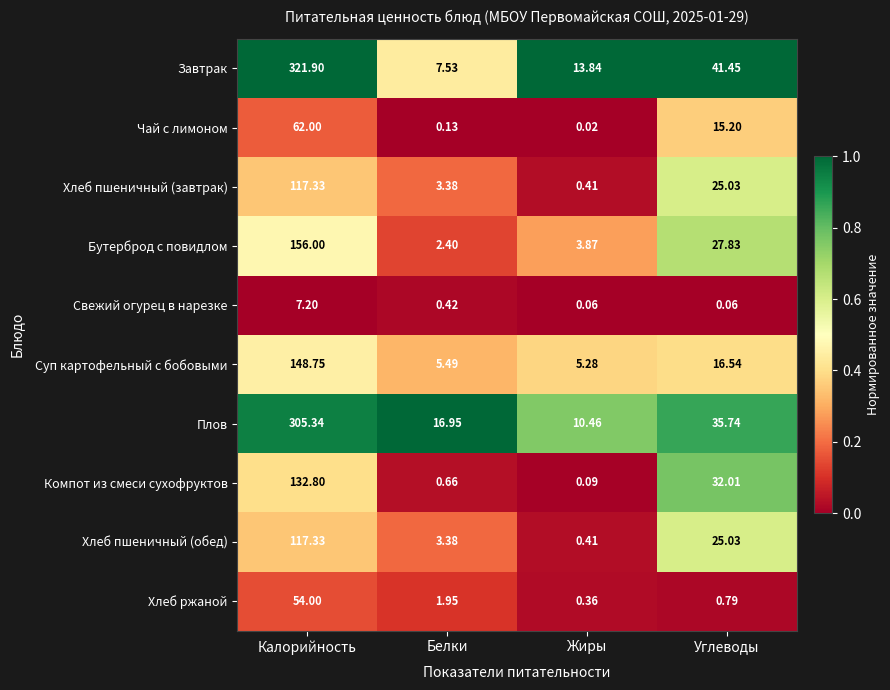

Between Калорийность and Жиры, which series saw the biggest shift?

Завтрак